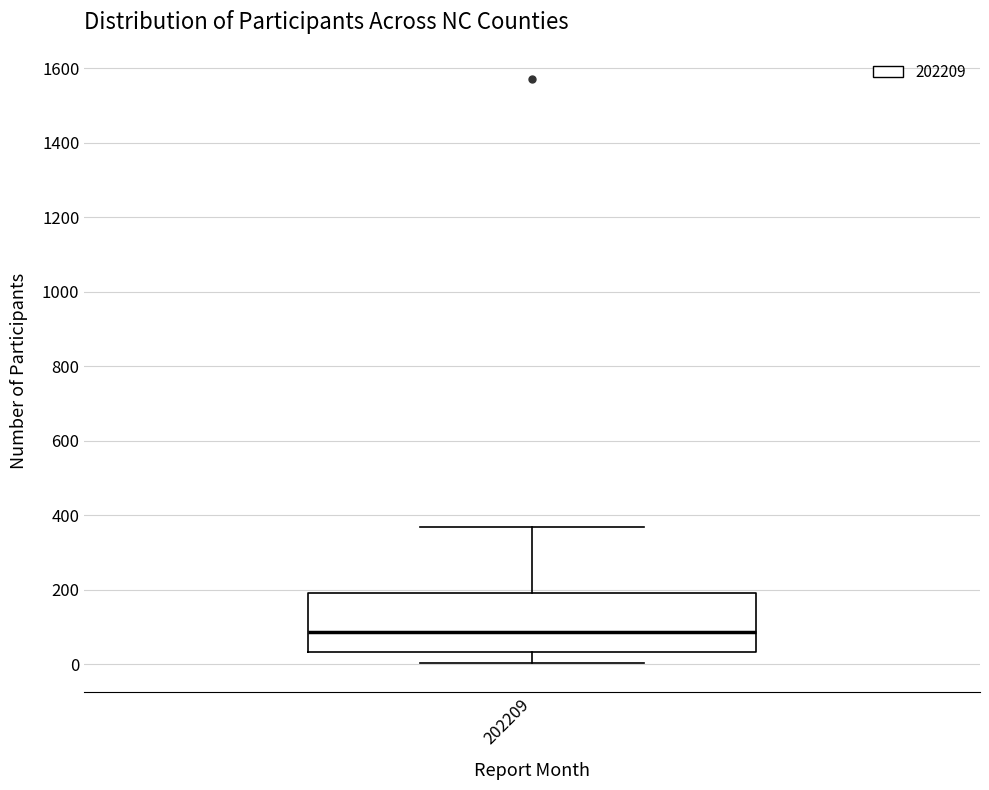

Where is the lower edge of the box at x = 202209 on the y-axis? The values are not printed on the chart, so give them approximately, as read against the axis.

40